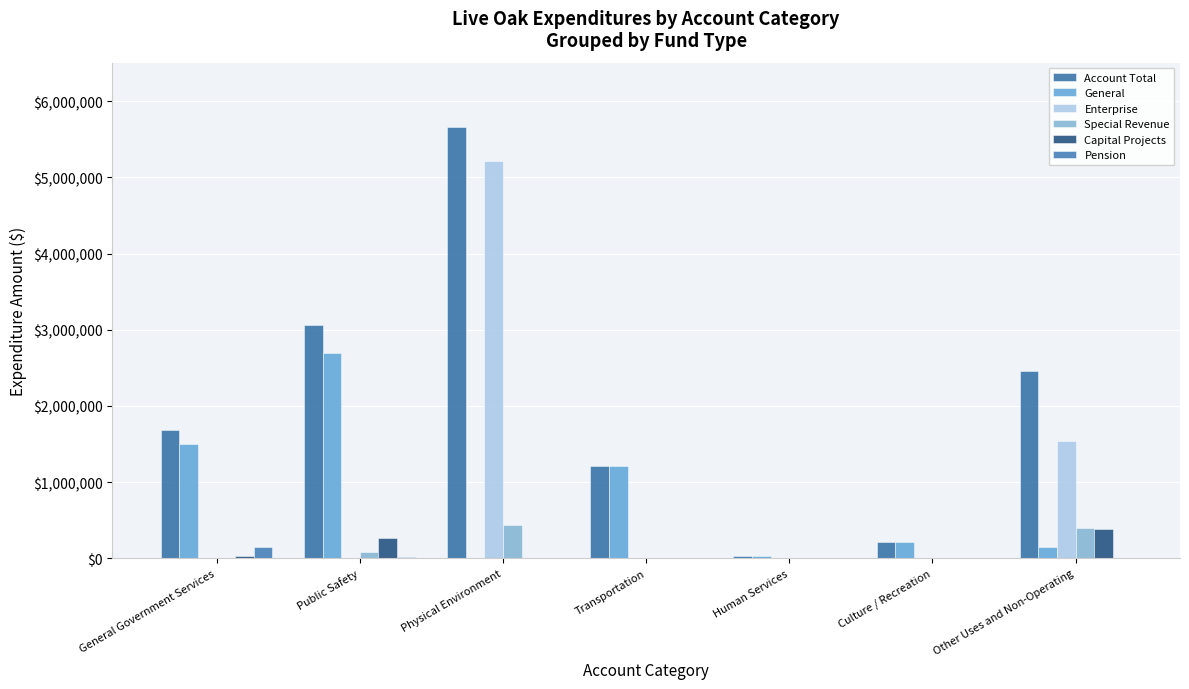

What is the spread (max minus min) of values at Other Uses and Non-Operating?

2461652